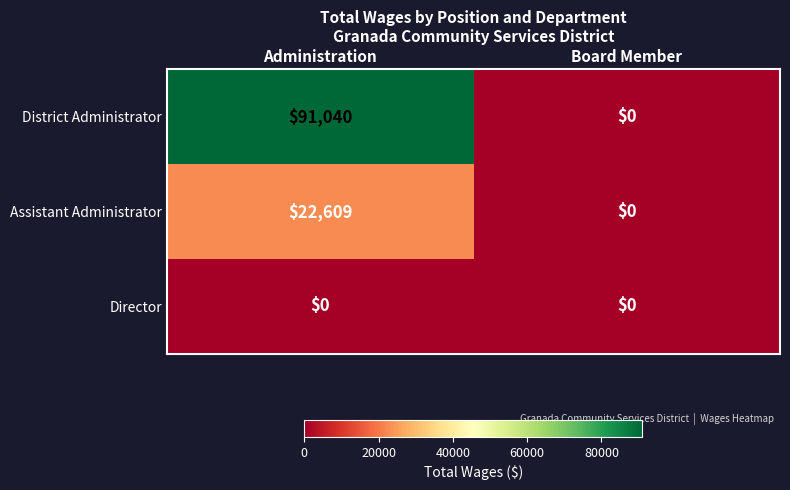

Between Administration and Board Member, which series saw the biggest shift?

District Administrator